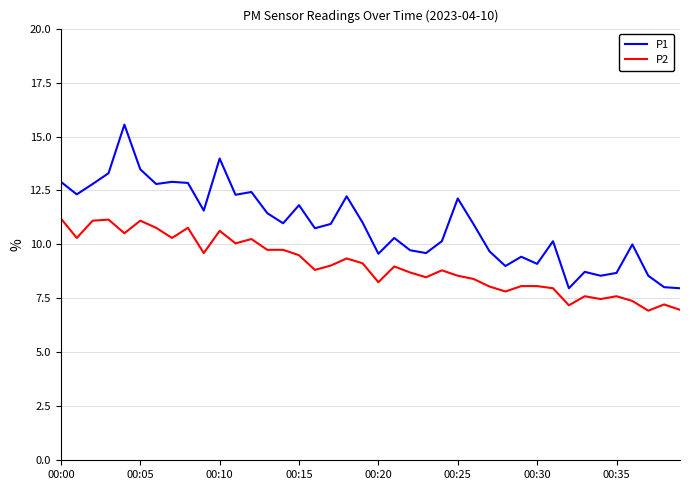

List the series in order of their overall mean, lowest first.

P2, P1